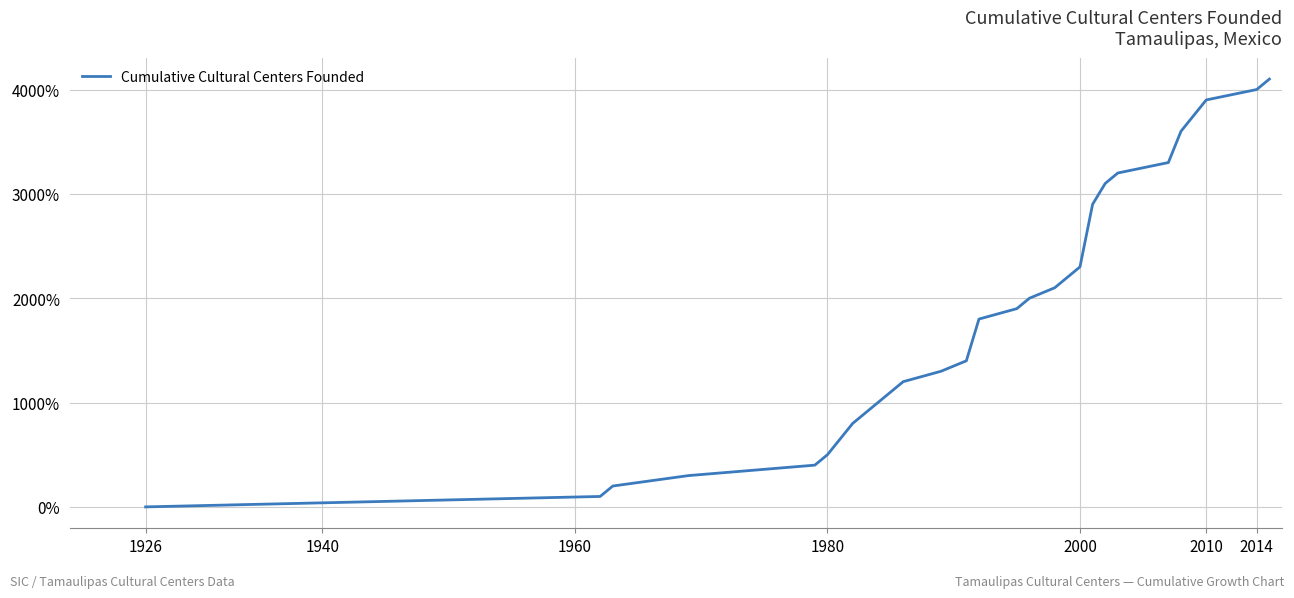

Reading right to left, extract all data points from this chart.

4100	4000	3900	3600	3300	3200	3100	2900	2300	2100	2000	1900	1800	1400	1300	1200	1100	900	800	500	400	300	200	100	0